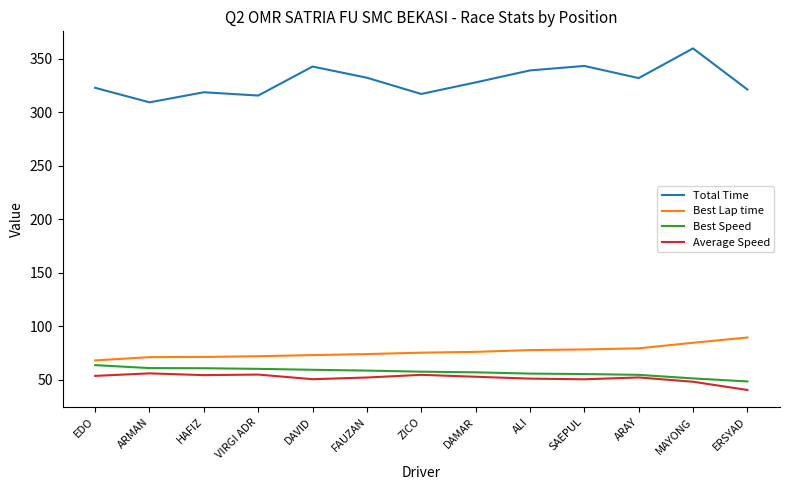

What is the total value across all series at ERSYAD?

499.4